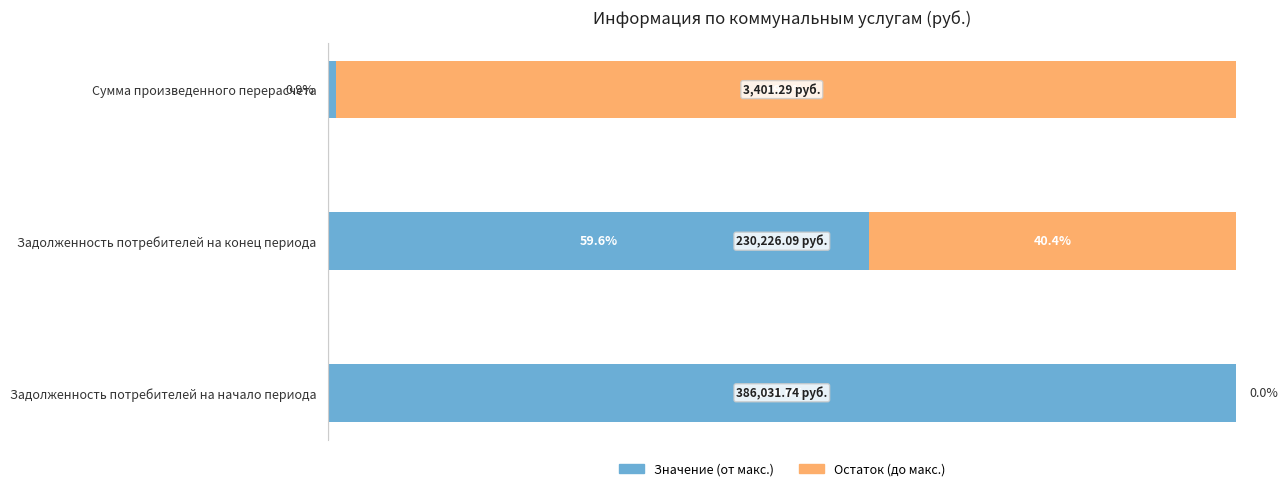

Which category has the highest value in the Значение (от макс.) series?

Задолженность потребителей на начало периода